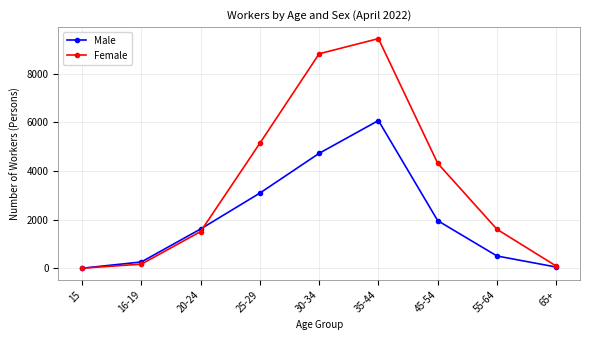

Where is Female nearest to the value 4720?

45-54